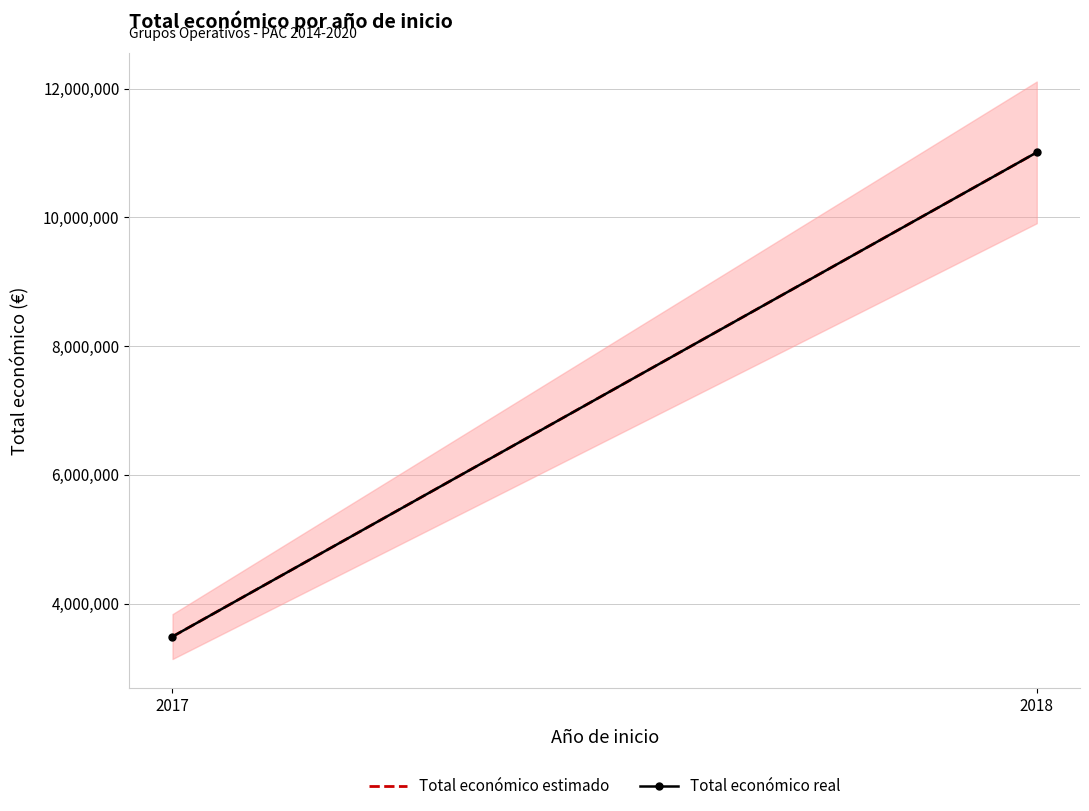

What is the maximum value for Total económico estimado?

11011558.0